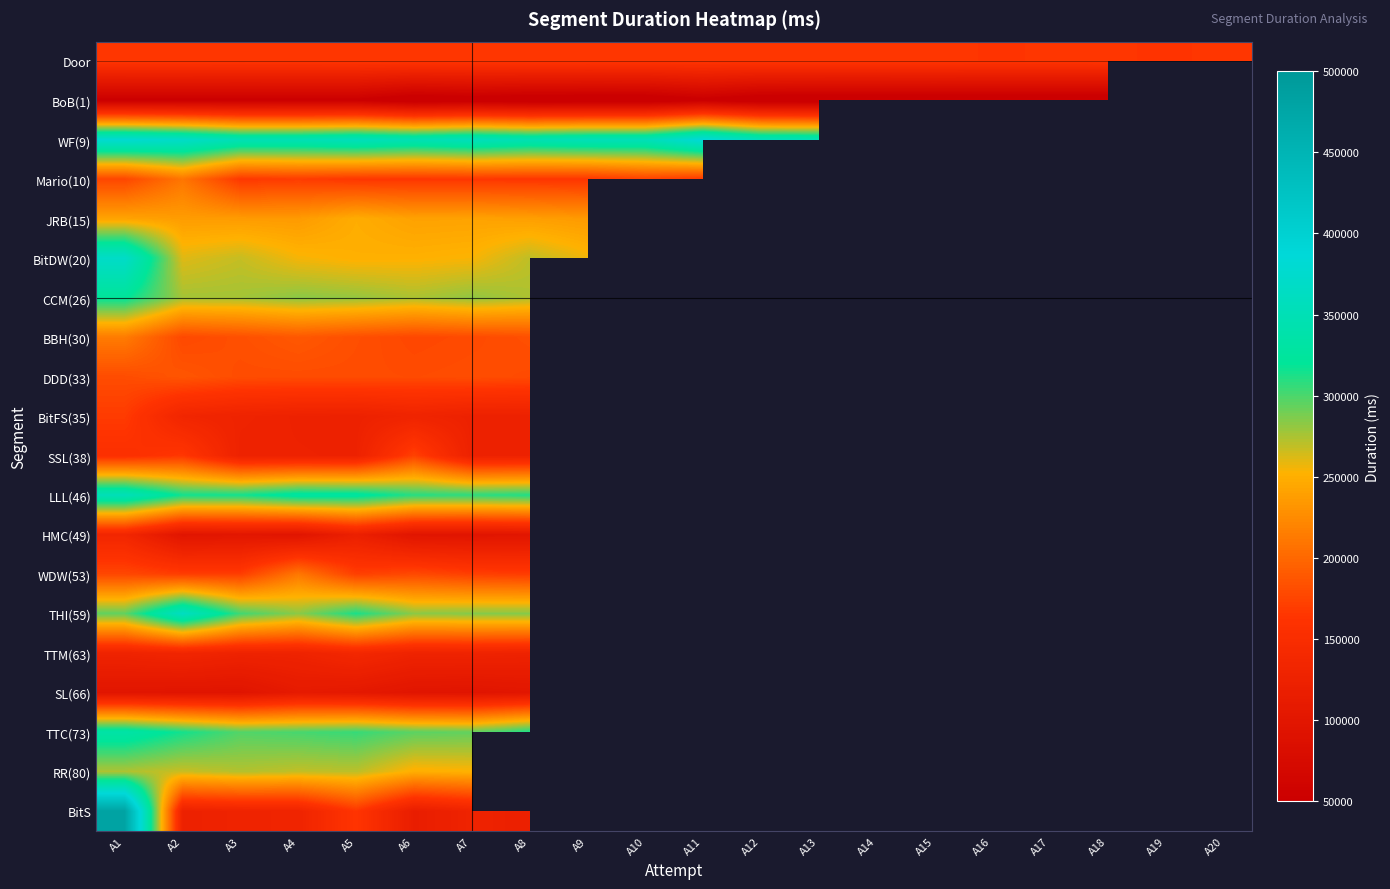

How many categories are shown in the chart?

20